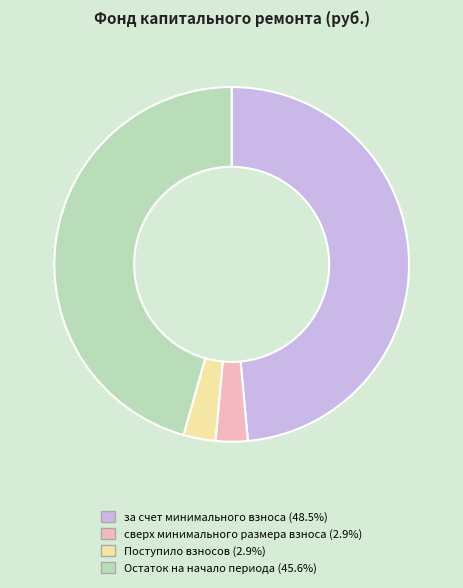

Which slice is the largest?

за счет минимального взноса